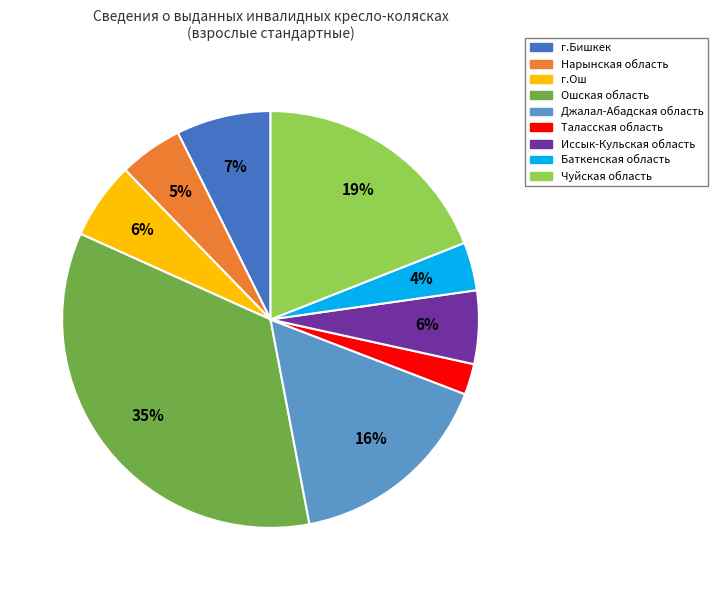

What is the smallest slice in the pie chart?

Таласская область